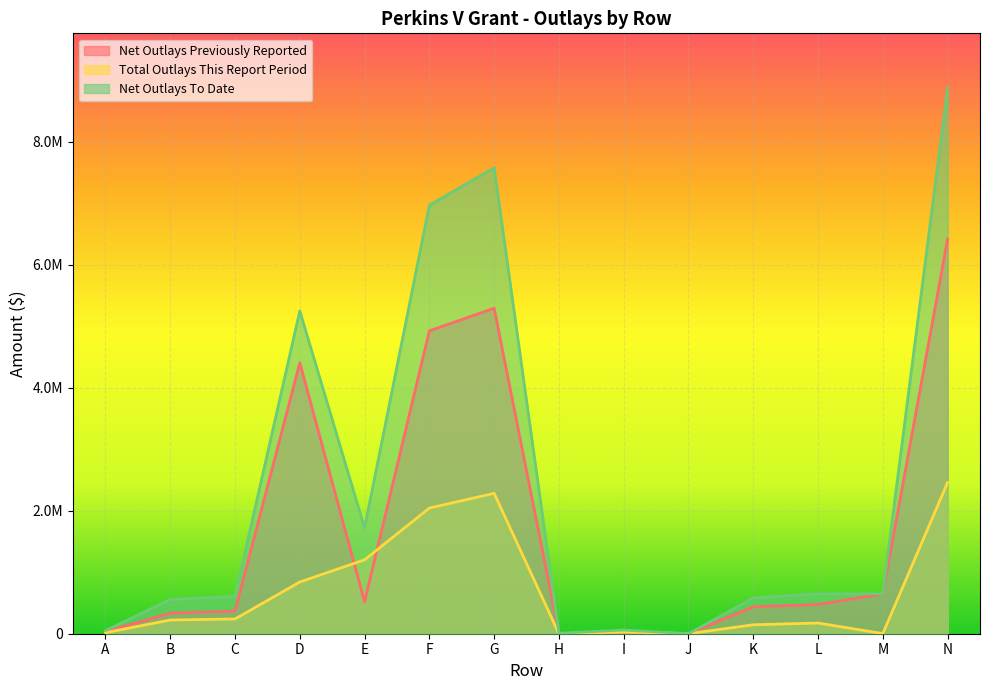

The value of Total Outlays This Report Period at B is 222883.7. True or false?

True